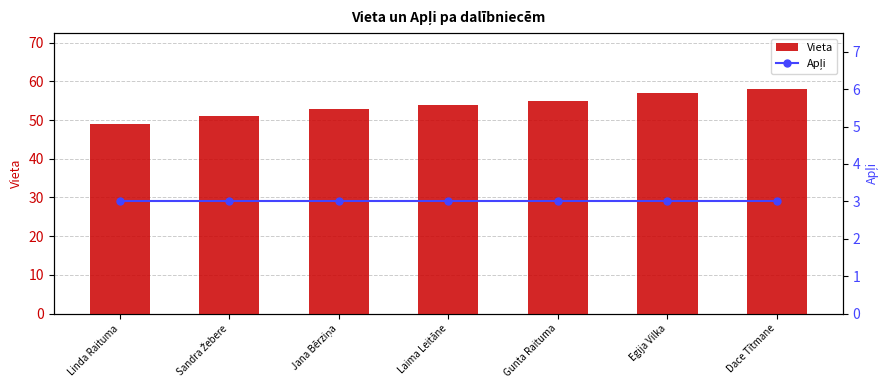

Is it true that Vieta equals 54 at Laima Leitāne?

True